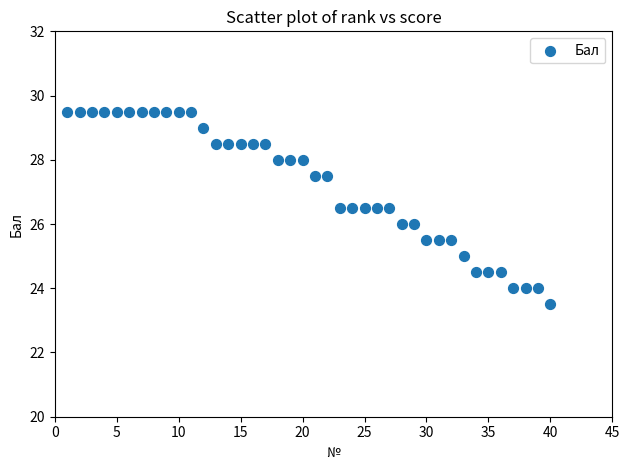

What is the range of X values (max minus min)?

39.0